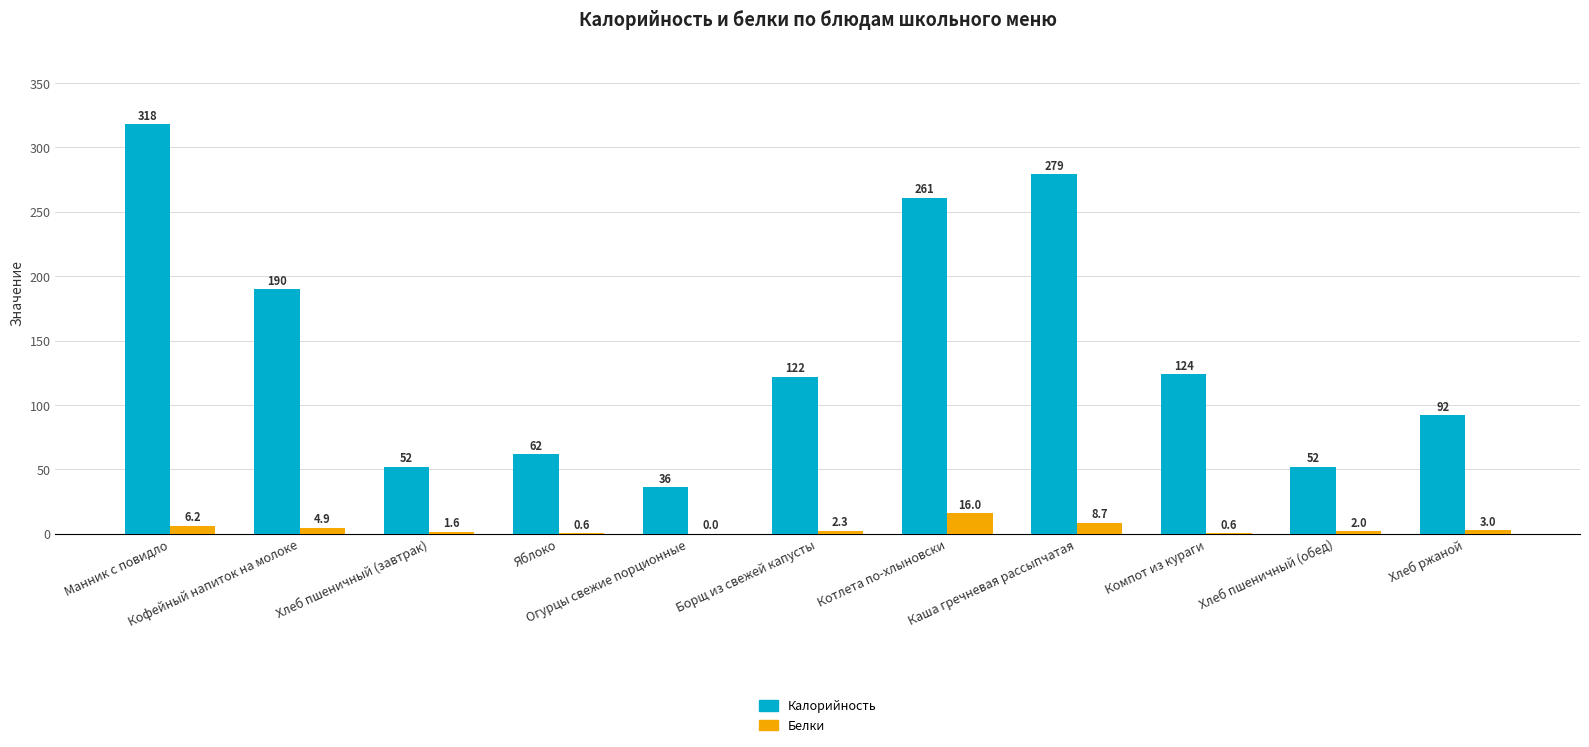

Which series has the widest spread of values?

Калорийность